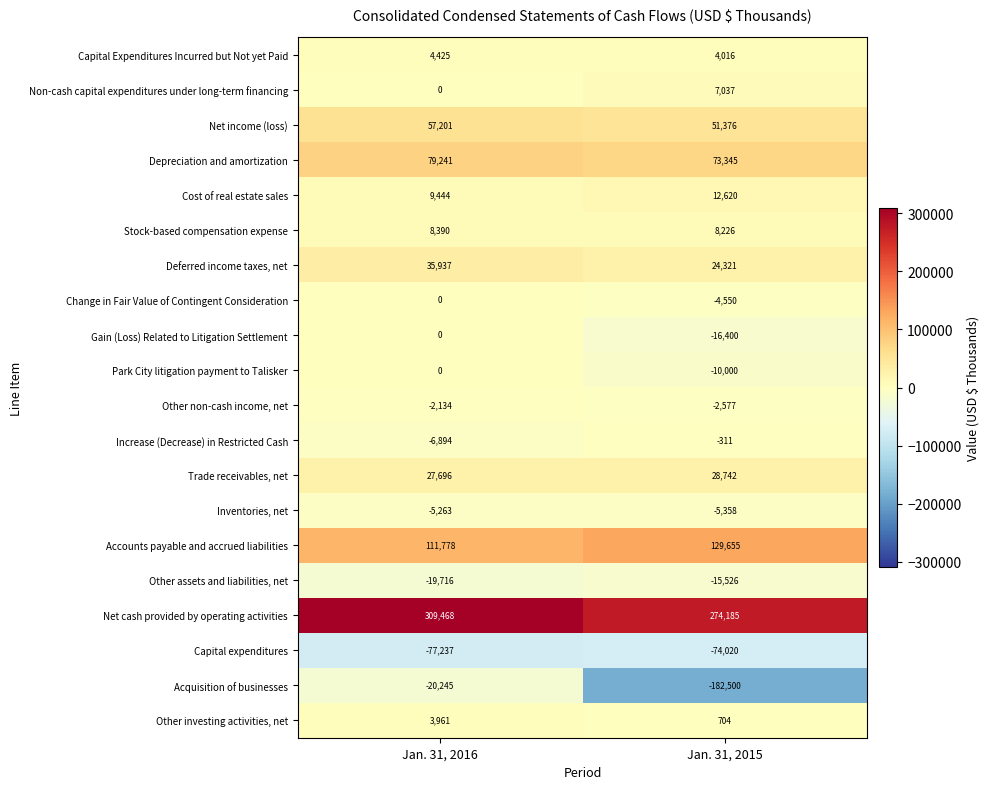

Is the value of Gain (Loss) Related to Litigation Settlement at Jan. 31, 2016 greater than the value of Depreciation and amortization at Jan. 31, 2016?

No